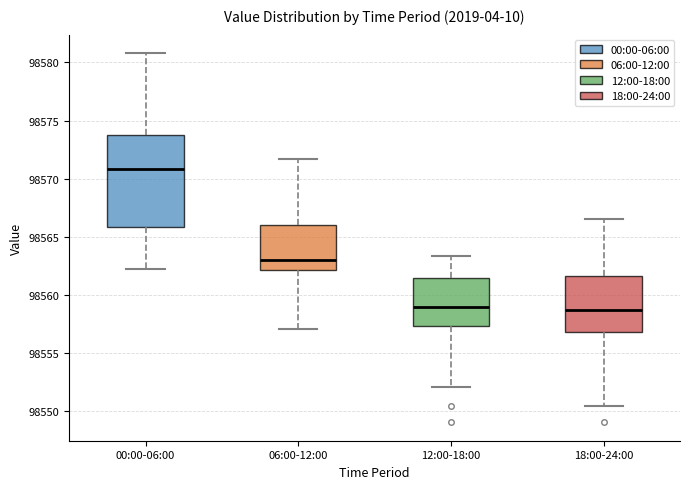

Reading left to right, transcribe this box plot: for each box, give where its median line is, the range the box spans, and where its two whiskers end, as read against the y-axis. The values are not printed on the chart, so give them approximately, as read against the axis.

00:00-06:00: median 98571.0, box 98566.0 to 98574.0, whiskers 98562.0 to 98581.0
06:00-12:00: median 98563.0, box 98562.0 to 98566.0, whiskers 98557.0 to 98571.5
12:00-18:00: median 98559.0, box 98557.5 to 98561.5, whiskers 98552.0 to 98563.5
18:00-24:00: median 98558.5, box 98557.0 to 98561.5, whiskers 98550.5 to 98566.5